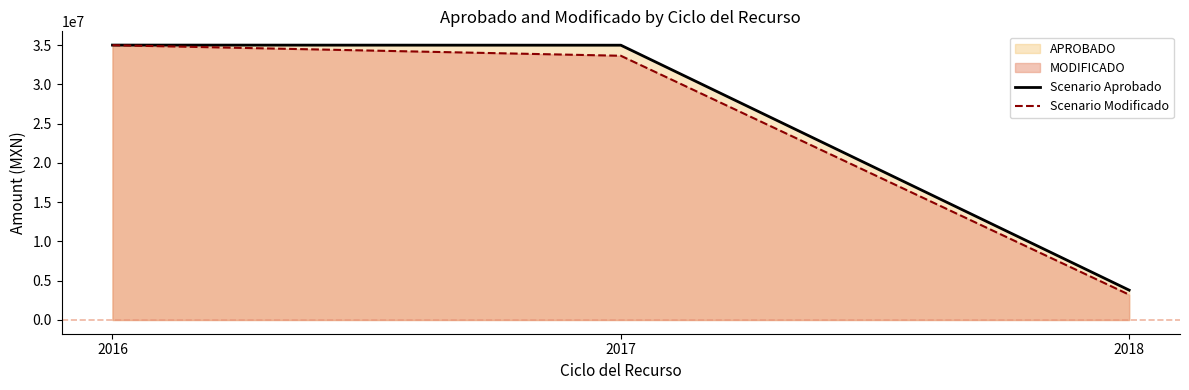

Rank the series by their average value, from lowest to highest.

Scenario Modificado, Scenario Aprobado